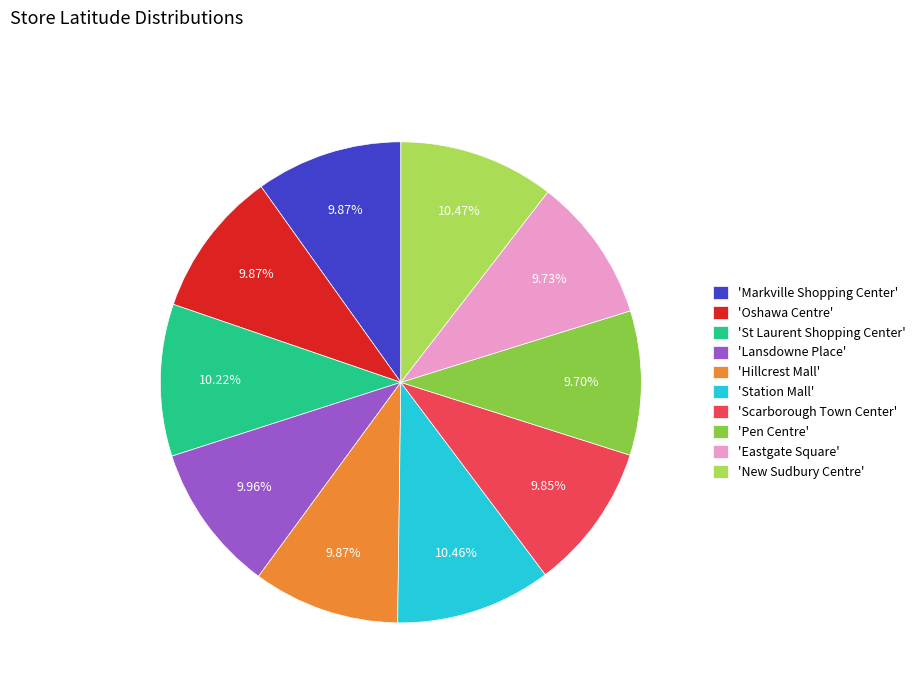

Between 'New Sudbury Centre' and 'Pen Centre', which is larger?

'New Sudbury Centre'